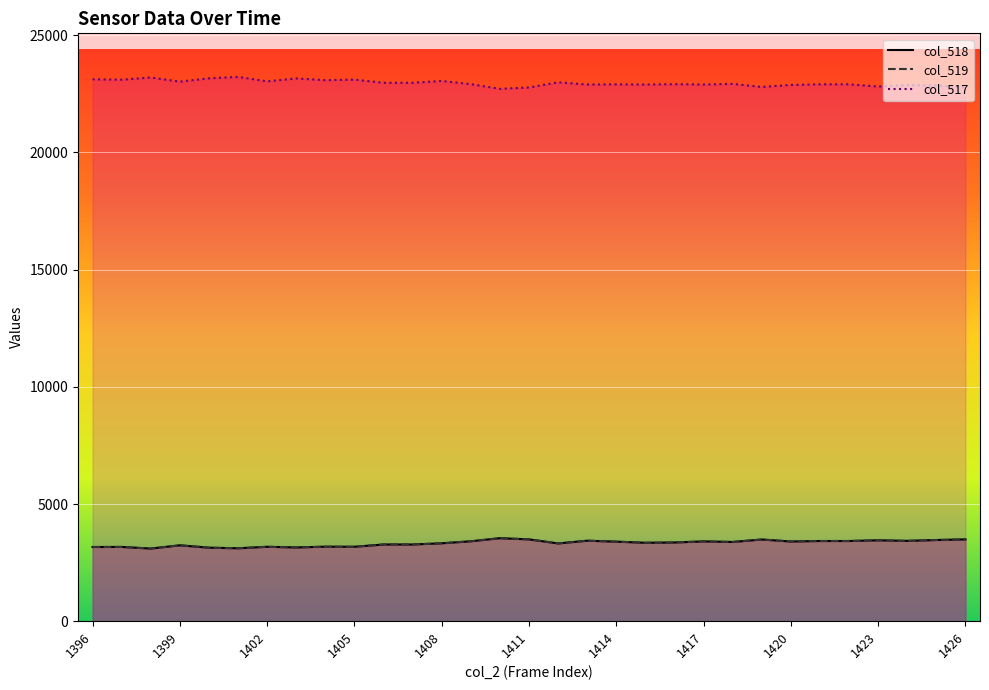

Rank the series by their maximum value, from highest to lowest.

col_517 line, col_518 line, col_519 line